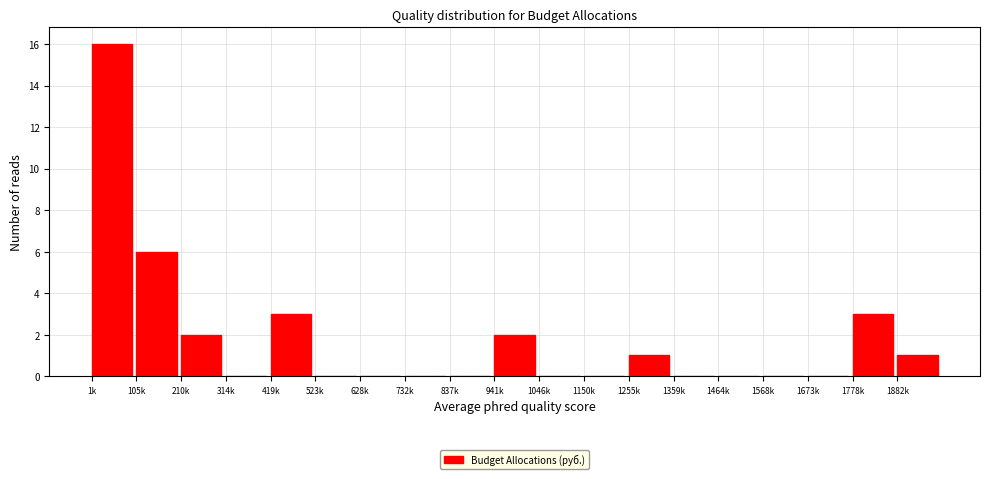

Reading left to right, list all the values displayed in this chart.

1k=16	105k=6	210k=2	314k=0	419k=3	523k=0	628k=0	732k=0	837k=0	941k=2	1046k=0	1150k=0	1255k=1	1359k=0	1464k=0	1568k=0	1673k=0	1778k=3	1882k=1